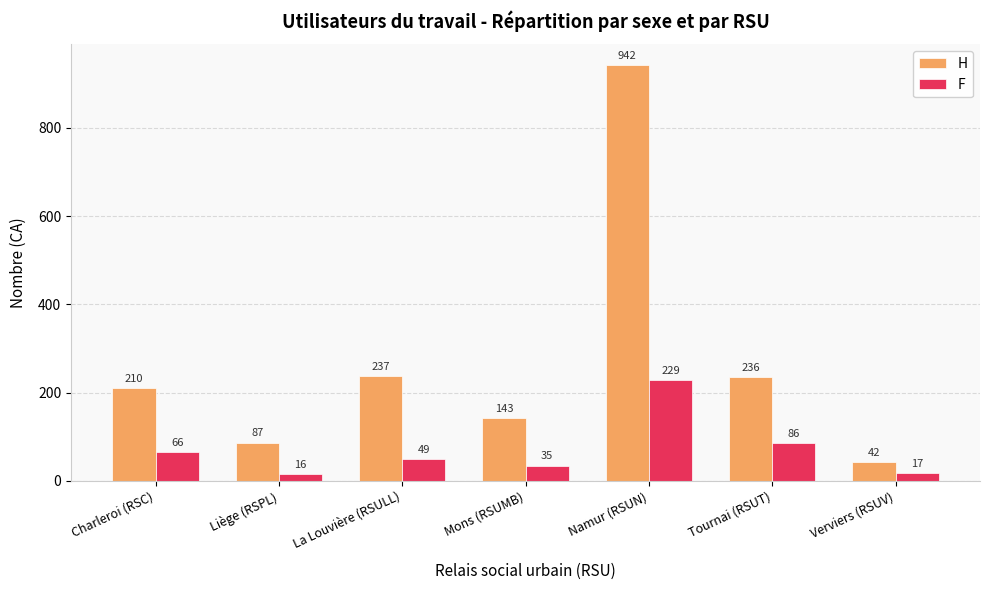

The H series shows 942 at Namur (RSUN). True or false?

True